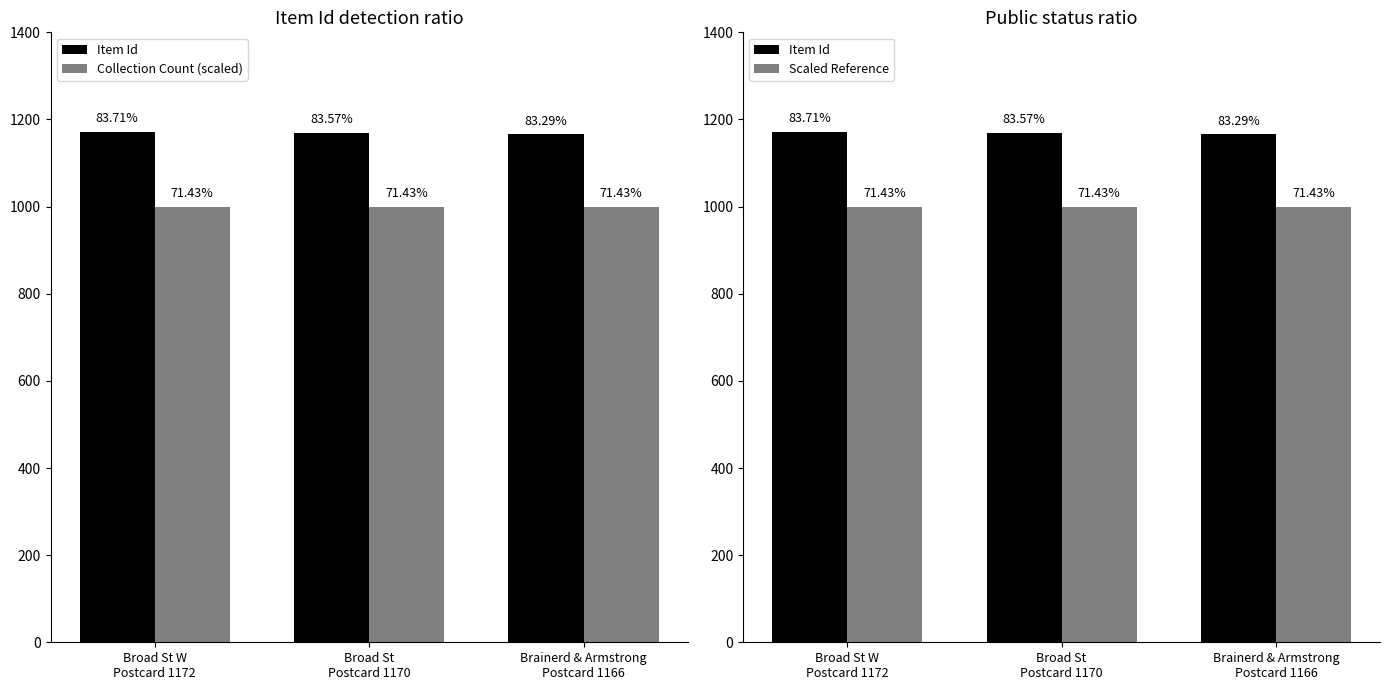

Is it true that Scaled Reference equals 273 at Brainerd & Armstrong
Postcard 1166?

False